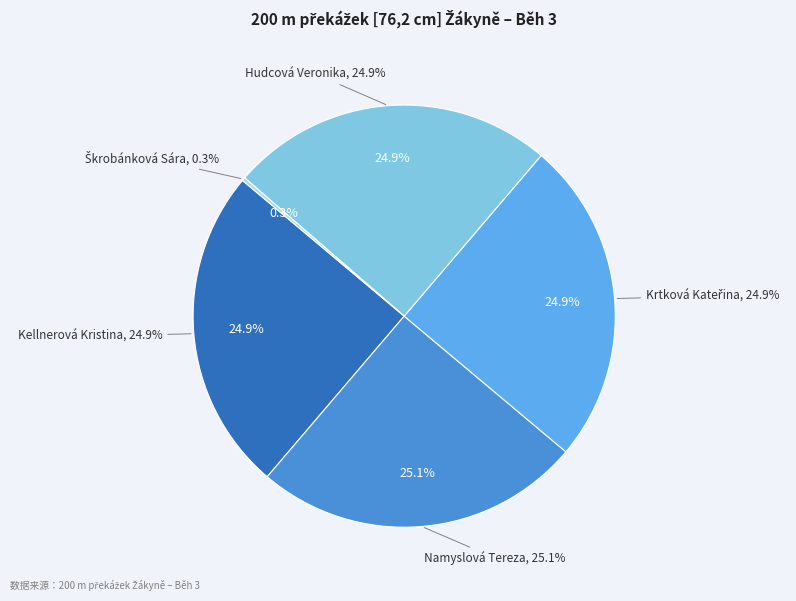

What percentage is the Krtková Kateřina slice, to the nearest percent?

25%